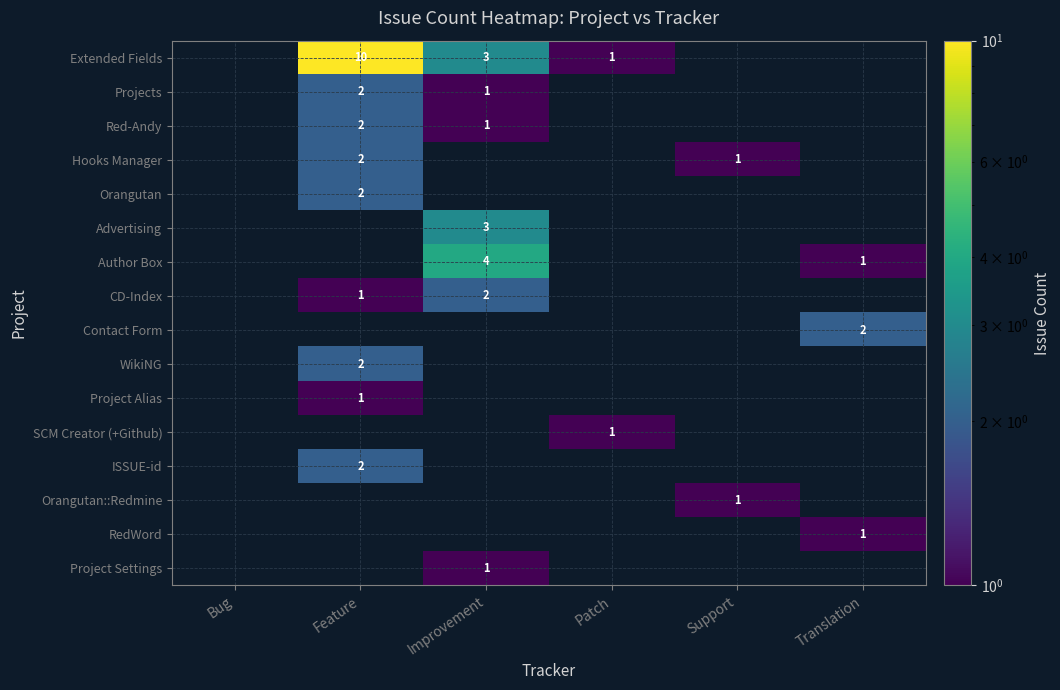

How many series are shown in this chart?

16